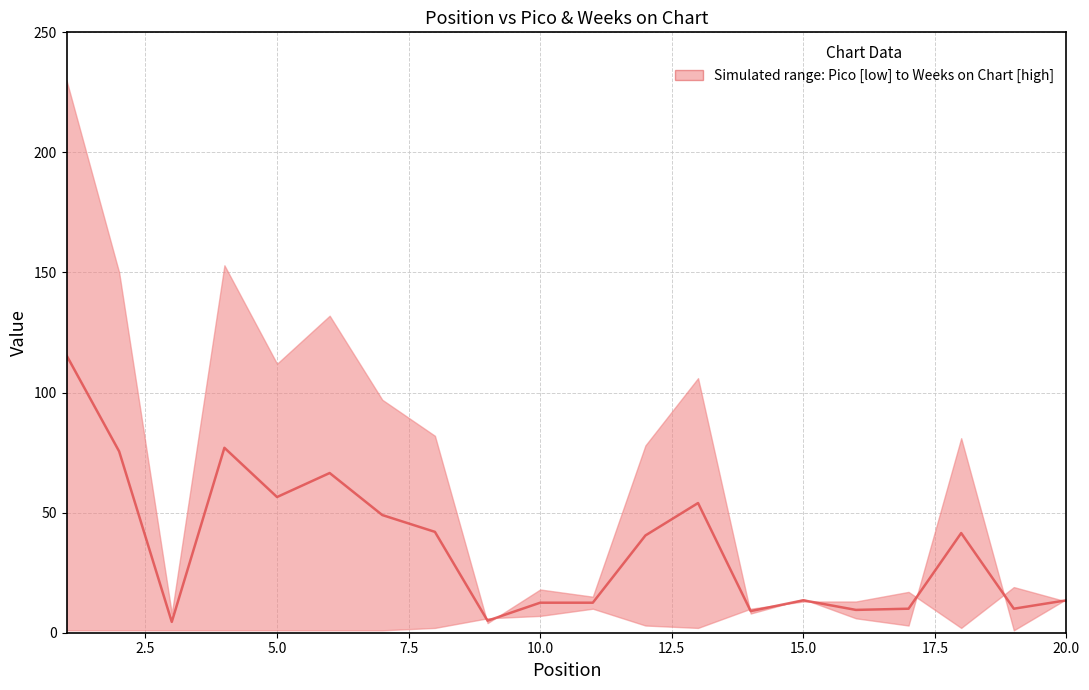

Rank the series at 20.0 from lowest to highest value.

Pico, Midpoint (Pico & Weeks on Chart), Weeks on Chart